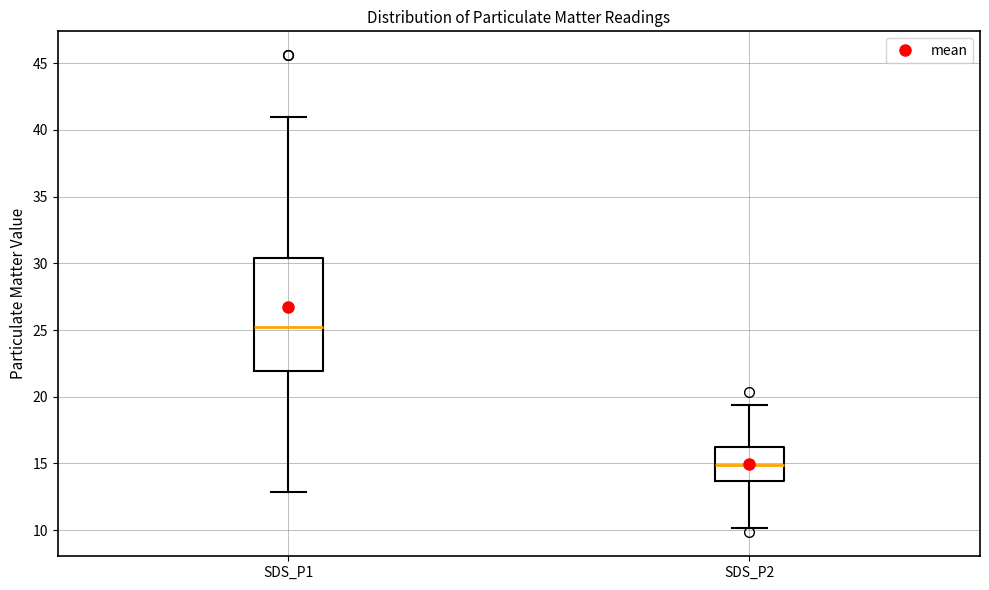

Reading left to right, read every box against the y-axis: the position of its median line, the range the box covers, and the ends of its whiskers. The values are not printed on the chart, so give them approximately, as read against the axis.

SDS_P1: median 25.5, box 22.0 to 30.5, whiskers 13.0 to 41.0
SDS_P2: median 15.0, box 13.5 to 16.0, whiskers 10.0 to 19.5